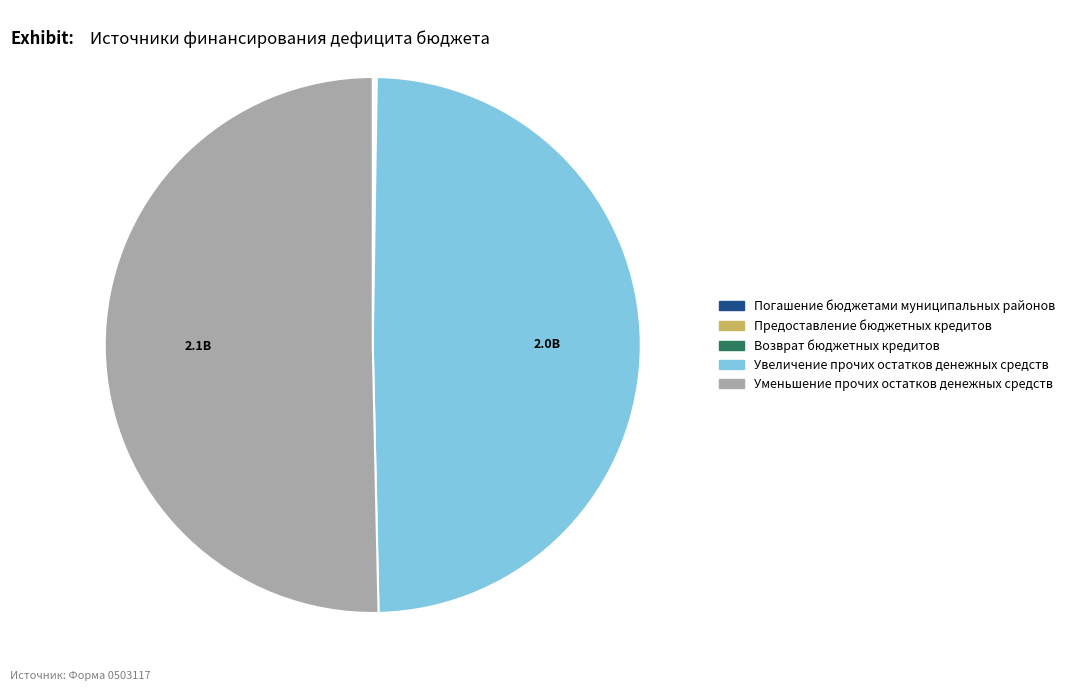

What is the majority slice?

Уменьшение прочих остатков денежных средств